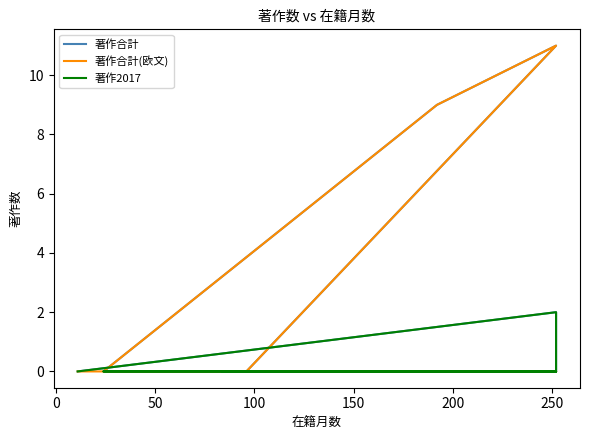

Does the chart display data point markers on the line(s)?

No